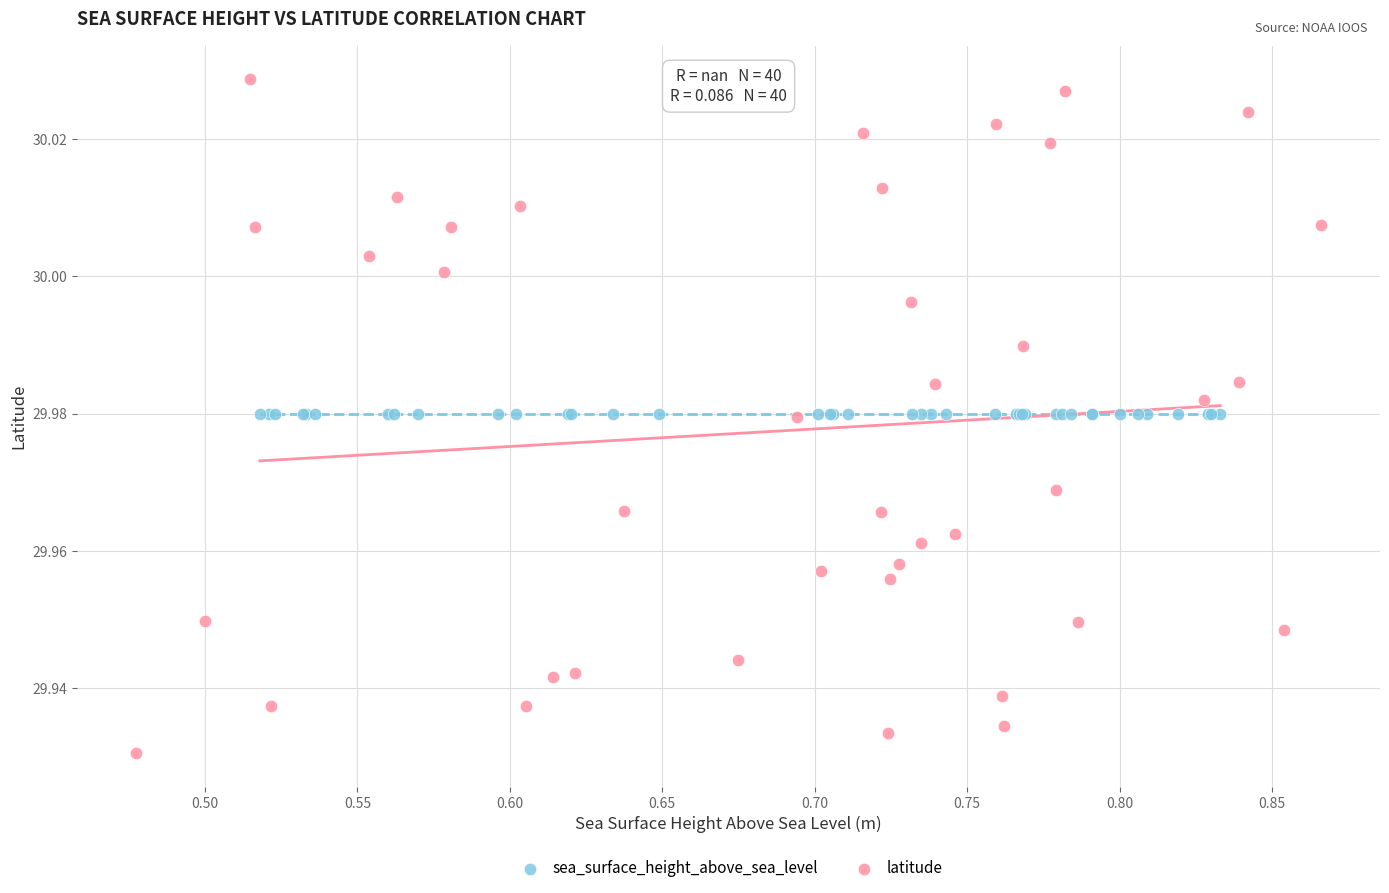

Which series contains the highest Y value?

latitude